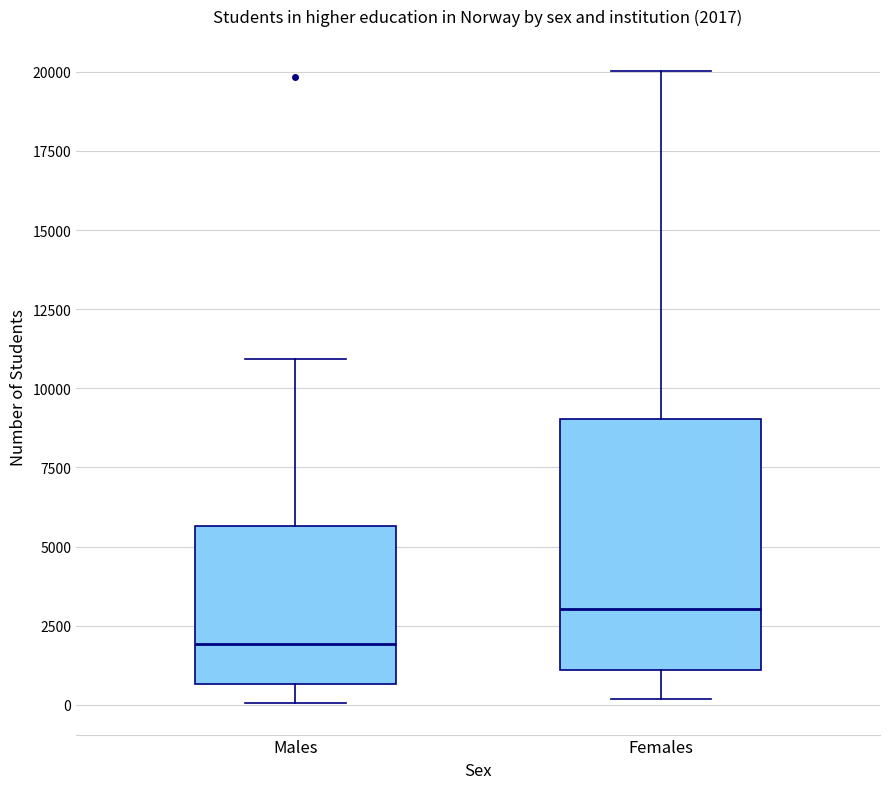

Comparing the boxes themselves (not the whiskers), which one is the tallest?

Females